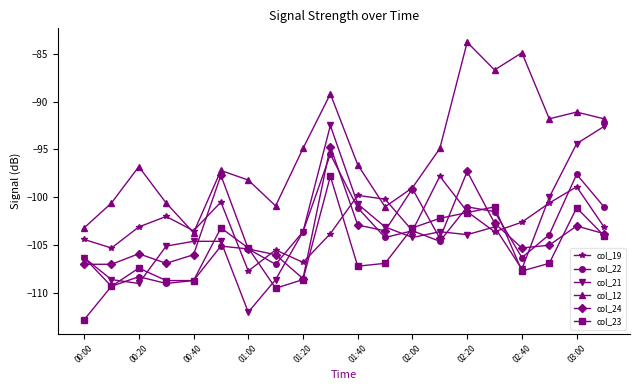

What is the sum of all col_19 values?

-2054.2